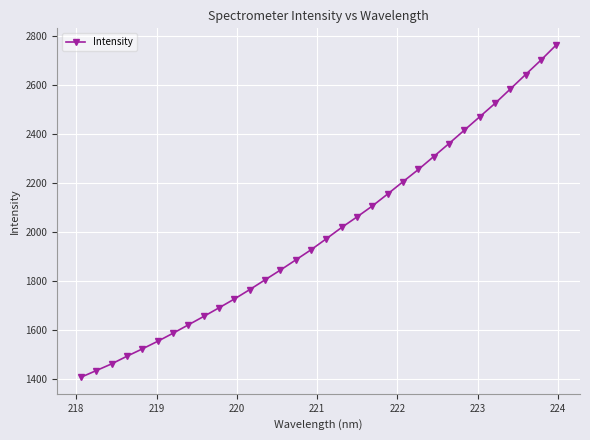

True or false: there are more than 0 points higher than both neighbors.

False